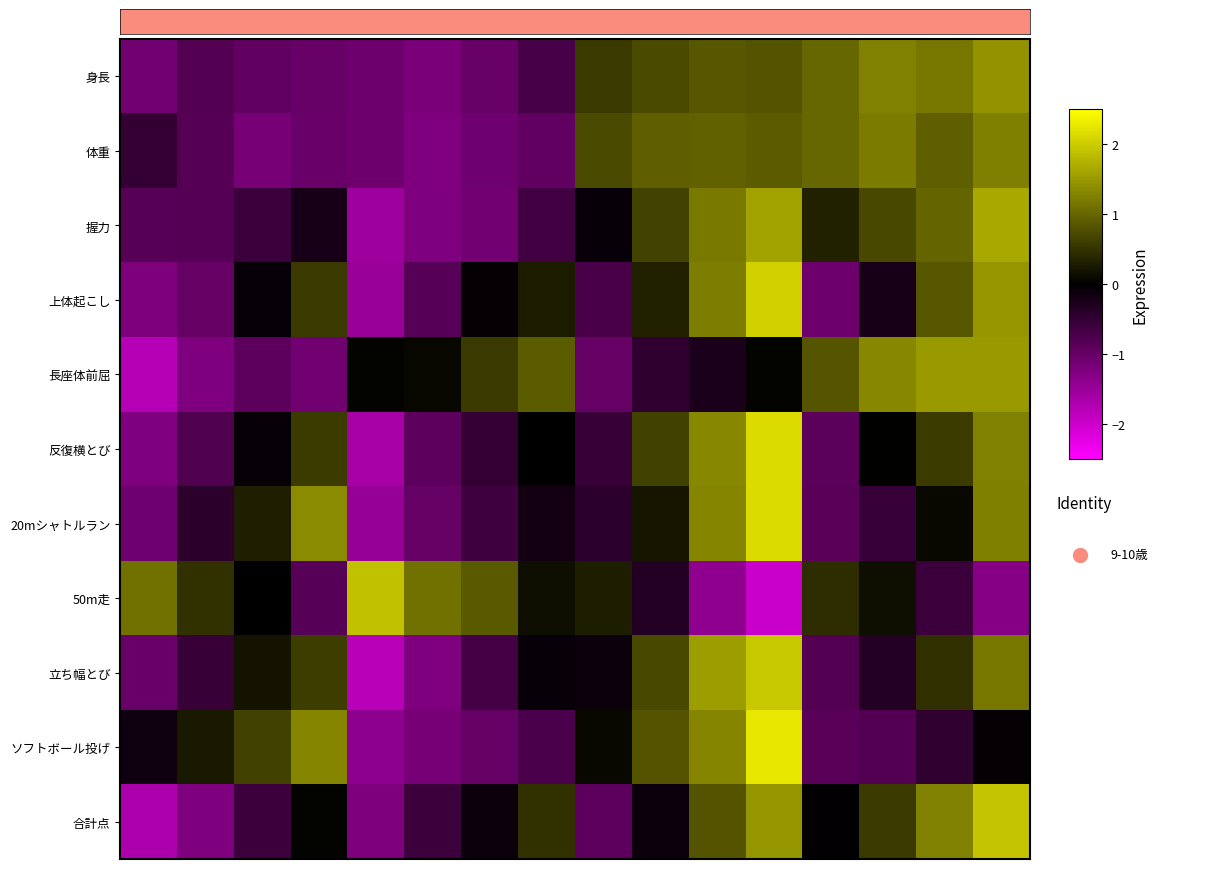

Reading left to right, list all the values displayed in this chart.

身長: -1.1	-0.8	-0.9	-1.0	-1.1	-1.2	-1.0	-0.7	0.6	0.7	0.8	0.8	1.0	1.3	1.2	1.4
体重: -0.5	-0.8	-1.2	-1.0	-1.1	-1.2	-1.1	-0.9	0.7	0.9	0.9	0.9	1.0	1.2	0.9	1.2
握力: -0.9	-0.8	-0.6	-0.2	-1.5	-1.2	-1.1	-0.6	-0.1	0.7	1.2	1.6	0.3	0.7	1.0	1.7
上体起こし: -1.2	-1.0	-0.1	0.6	-1.5	-0.9	-0.0	0.3	-0.7	0.3	1.2	2.0	-1.1	-0.2	0.8	1.5
長座体前屈: -1.8	-1.2	-0.9	-1.1	0.0	0.1	0.6	0.9	-1.0	-0.5	-0.3	0.0	0.8	1.3	1.5	1.5
反復横とび: -1.2	-0.8	-0.1	0.6	-1.6	-0.9	-0.5	-0.0	-0.5	0.6	1.3	2.1	-0.9	0.0	0.6	1.3
20mシャトルラン: -1.1	-0.4	0.3	1.4	-1.5	-1.0	-0.6	-0.2	-0.4	0.2	1.3	2.1	-0.9	-0.6	0.1	1.2
50m走: 1.1	0.5	-0.0	-0.8	1.9	1.1	0.9	0.1	0.3	-0.3	-1.4	-2.0	0.4	0.1	-0.6	-1.3
立ち幅とび: -1.0	-0.5	0.2	0.6	-1.8	-1.2	-0.7	-0.1	-0.1	0.7	1.5	2.0	-0.8	-0.3	0.5	1.2
ソフトボール投げ: -0.1	0.2	0.6	1.3	-1.4	-1.2	-1.0	-0.7	0.1	0.8	1.3	2.3	-0.9	-0.8	-0.5	-0.1
合計点: -1.7	-1.2	-0.6	0.0	-1.2	-0.6	-0.1	0.5	-0.9	-0.1	0.8	1.5	-0.0	0.5	1.3	1.9